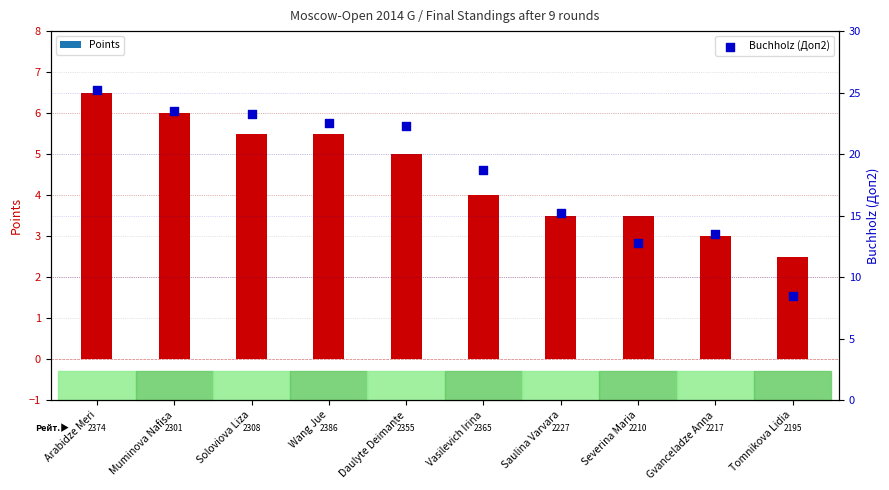

Which series has the widest spread of Y values?

Buchholz (Doп2)